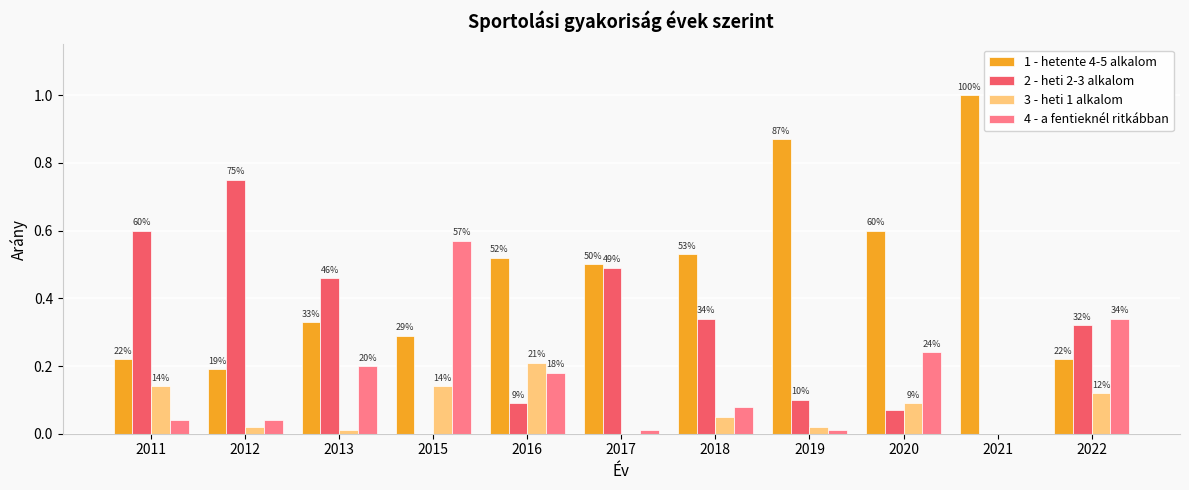

What are all the series names shown in the legend?

1 - hetente 4-5 alkalom, 2 - heti 2-3 alkalom, 3 - heti 1 alkalom, 4 - a fentieknél ritkábban